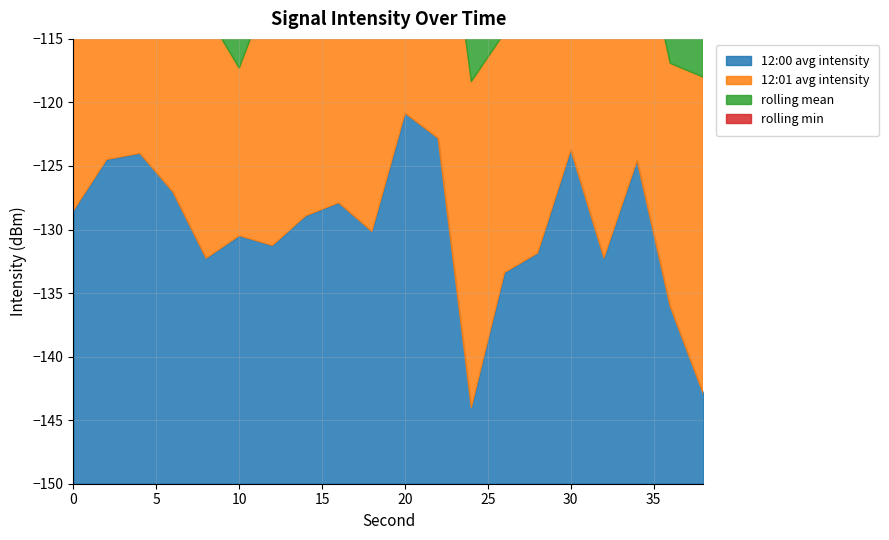

True or false: 12:01 avg intensity has a value of -124.4 at 24.

True